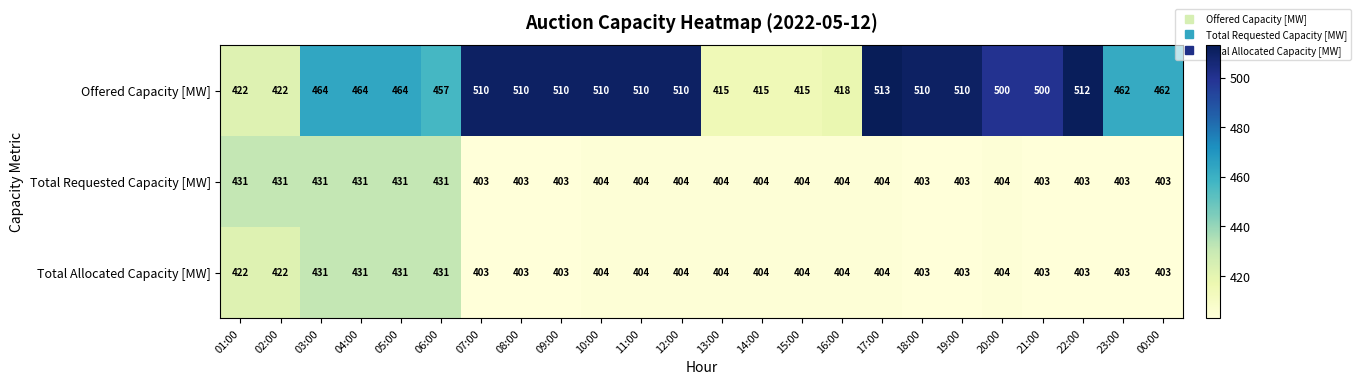

Count the number of categories in the chart.

24